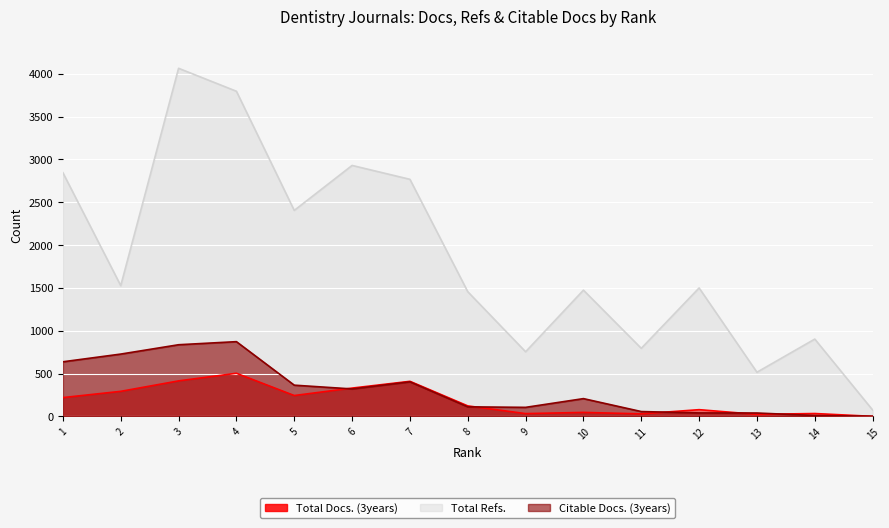

What is the difference between the maximum and minimum values in the Citable Docs. (3years) series?

870